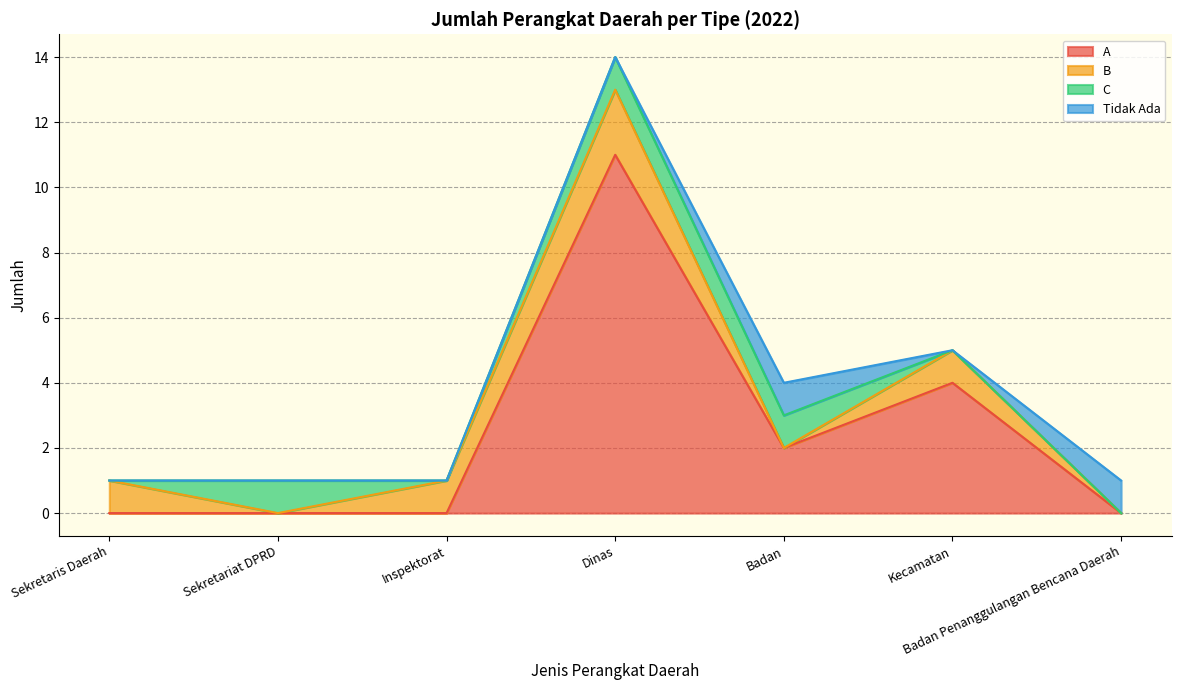

Is it true that B equals 1 at Sekretaris Daerah?

False